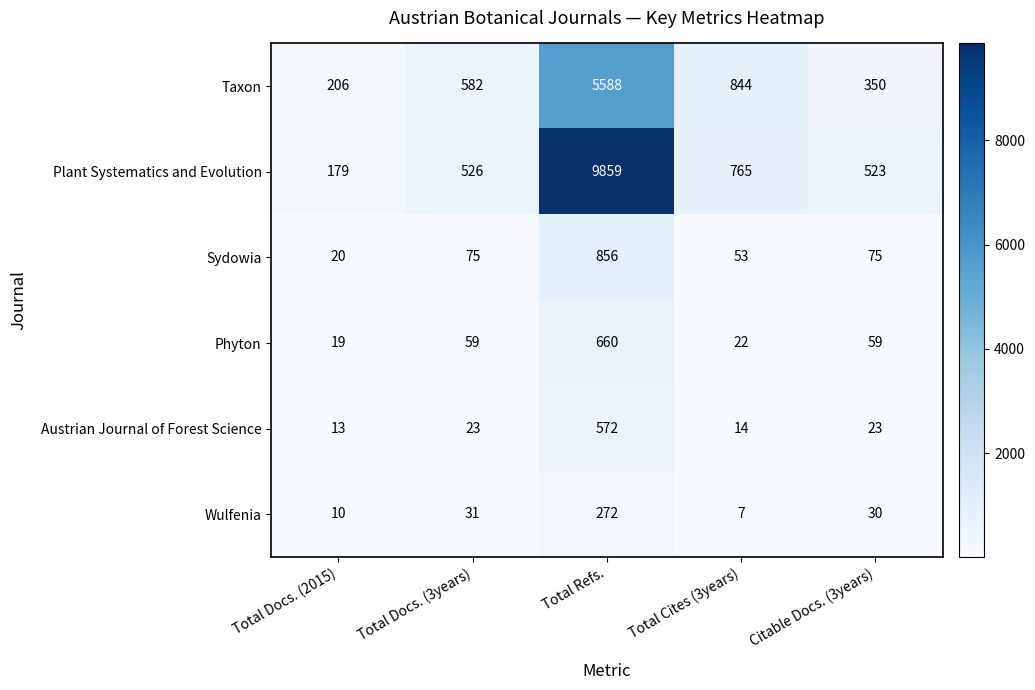

Reading left to right, extract all data points from this chart.

Taxon: 206	582	5588	844	350
Plant Systematics and Evolution: 179	526	9859	765	523
Sydowia: 20	75	856	53	75
Phyton: 19	59	660	22	59
Austrian Journal of Forest Science: 13	23	572	14	23
Wulfenia: 10	31	272	7	30